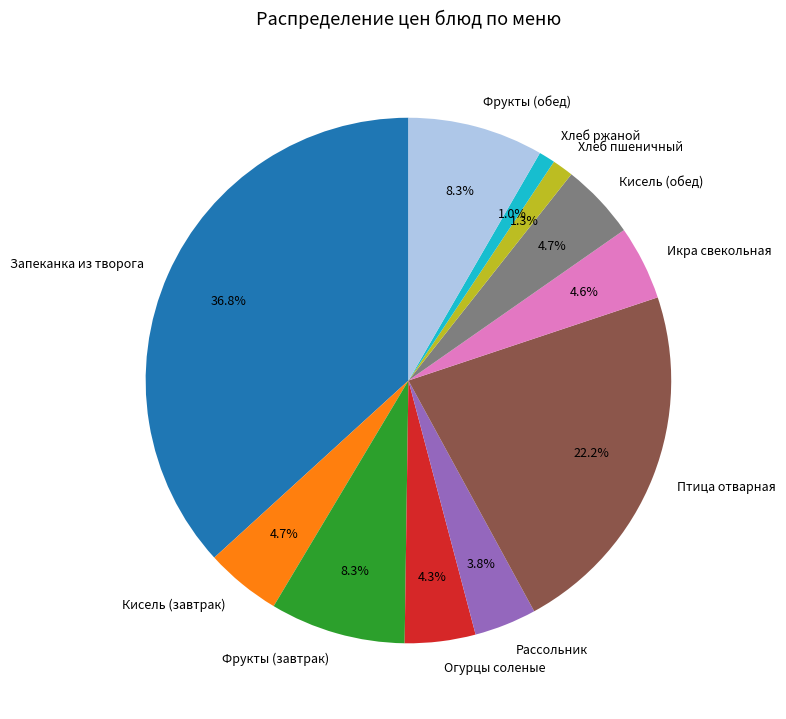

Count the number of slices in the pie.

11